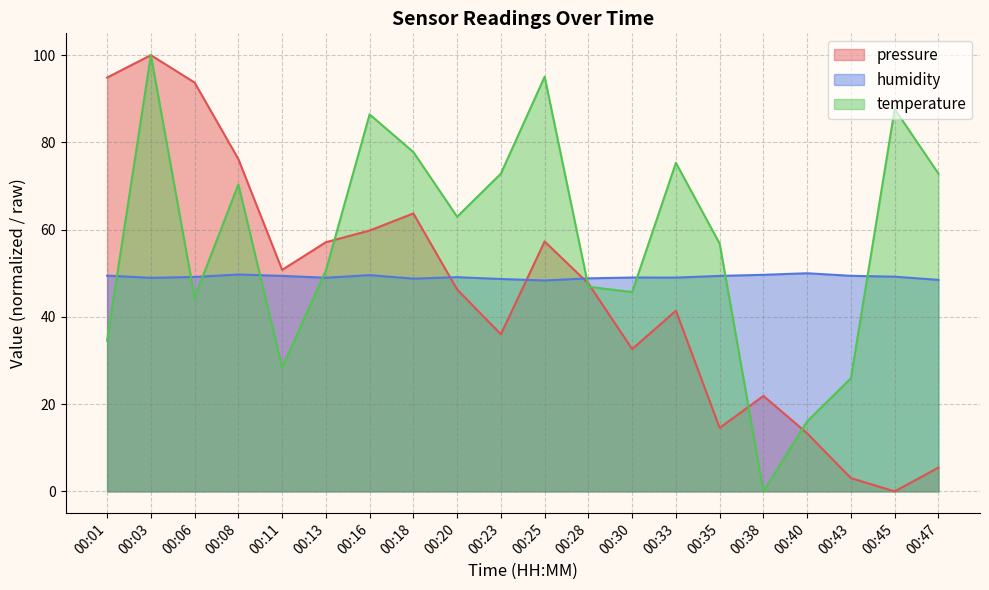

Rank the categories by humidity value from lowest to highest.

00:25, 00:47, 00:23, 00:18, 00:28, 00:03, 00:13, 00:33, 00:30, 00:20, 00:06, 00:45, 00:35, 00:11, 00:43, 00:01, 00:16, 00:38, 00:08, 00:40